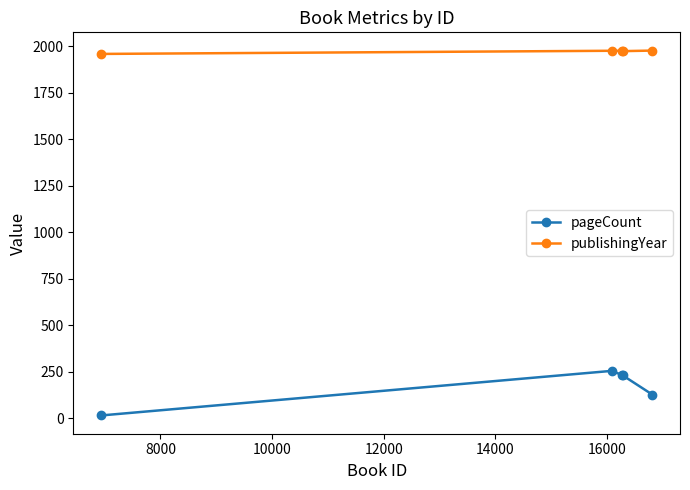

Which series has the widest spread of values?

pageCount